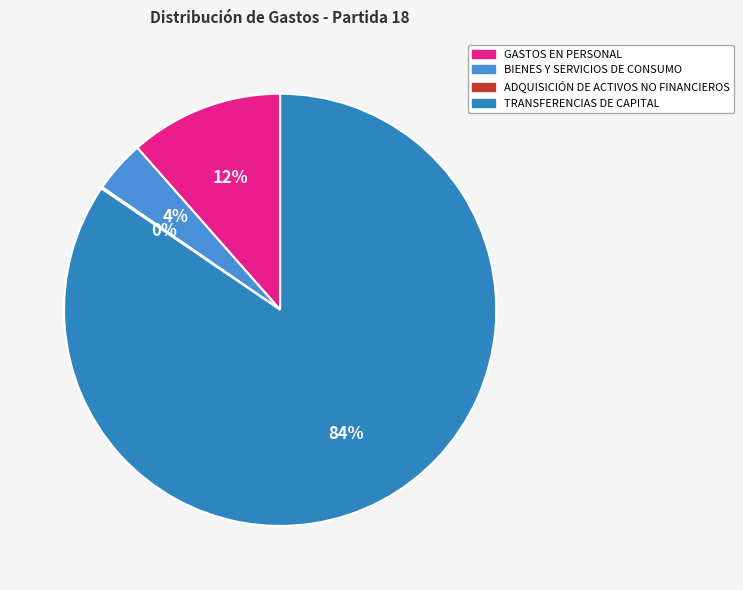

Rank the categories by value from lowest to highest.

ADQUISICIÓN DE ACTIVOS NO FINANCIEROS, BIENES Y SERVICIOS DE CONSUMO, GASTOS EN PERSONAL, TRANSFERENCIAS DE CAPITAL